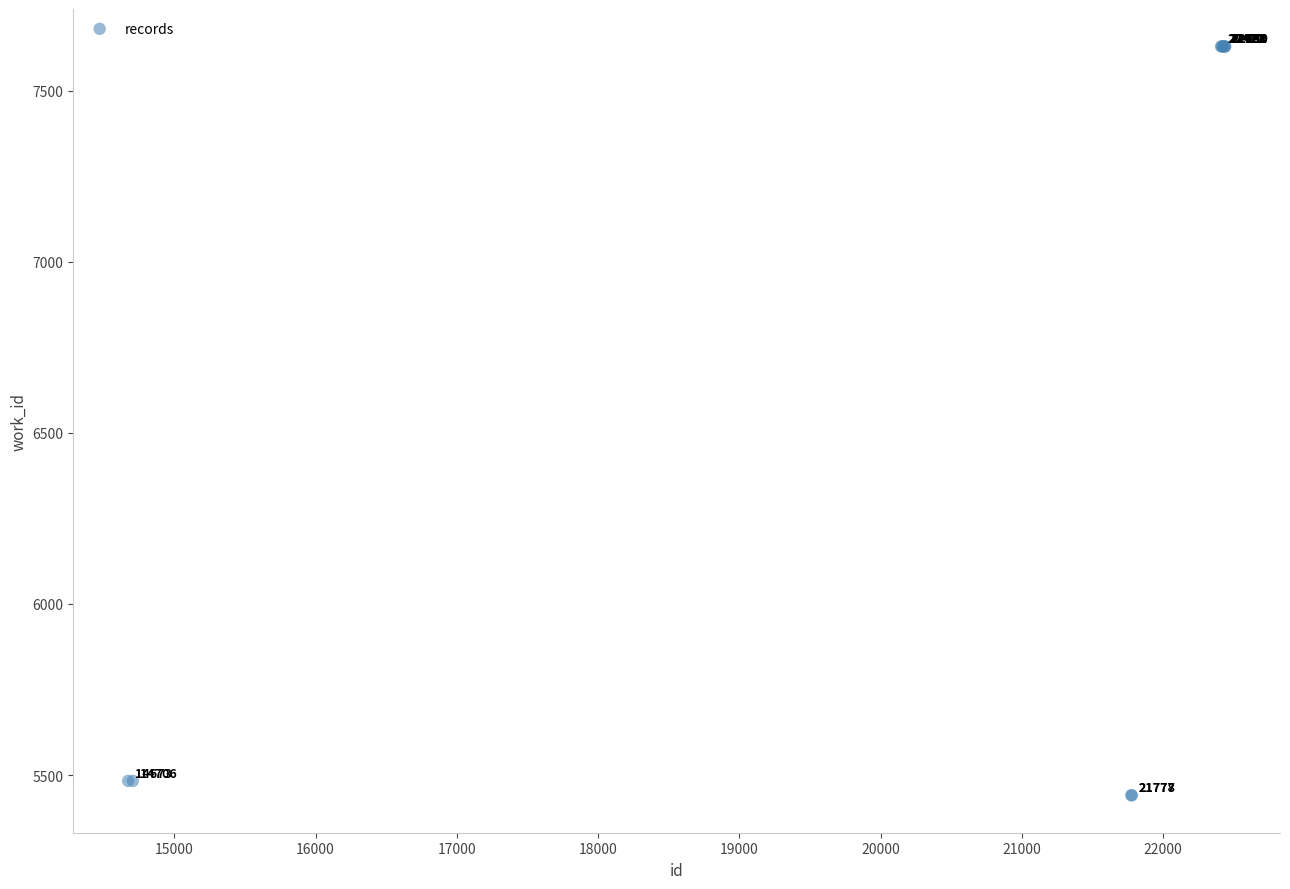

What Y value in the scatter plot is closest to 6535?

5483